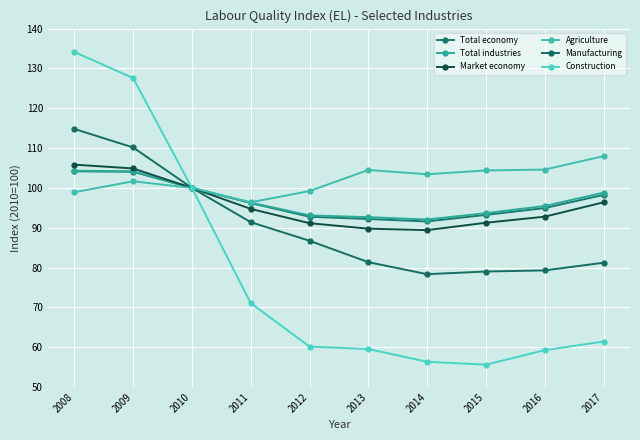

True or false: Total economy has more than 0 points higher than both neighbors.

False